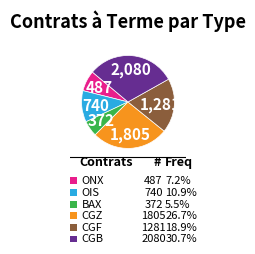

Does any single category account for the majority?

No